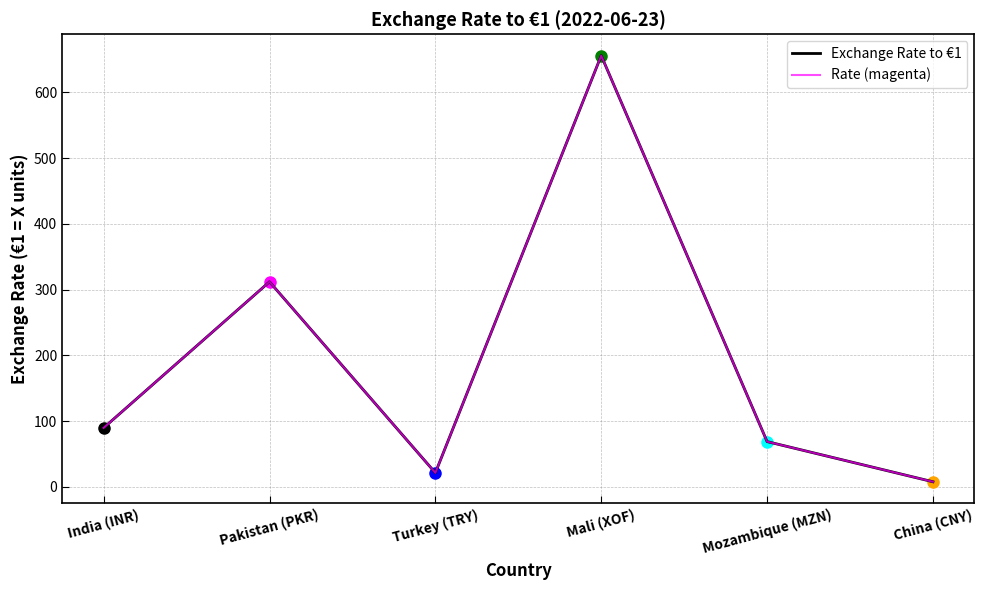

Is this an area chart (filled region under the line)?

No